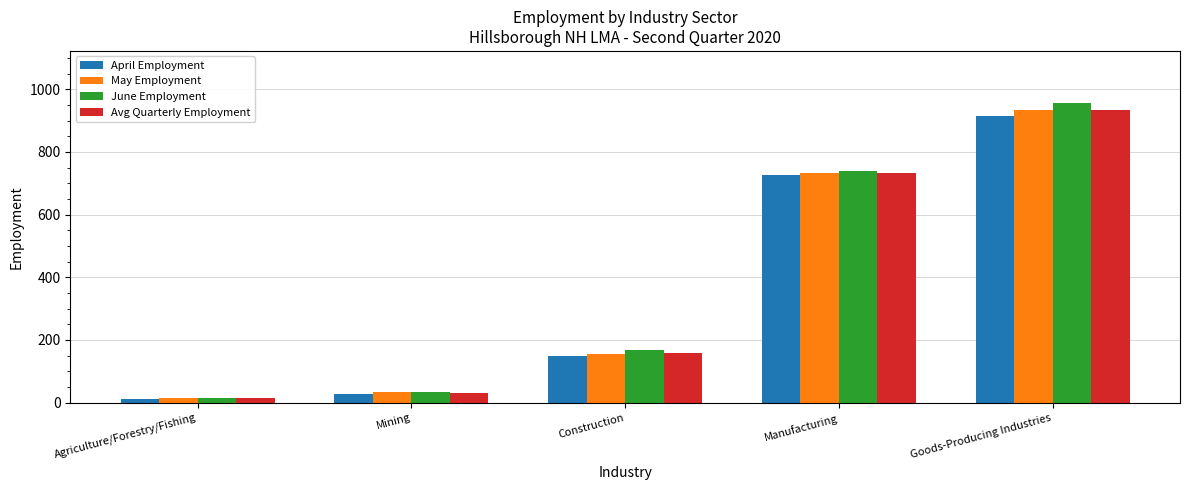

What are all the series names shown in the legend?

April Employment, May Employment, June Employment, Avg Quarterly Employment